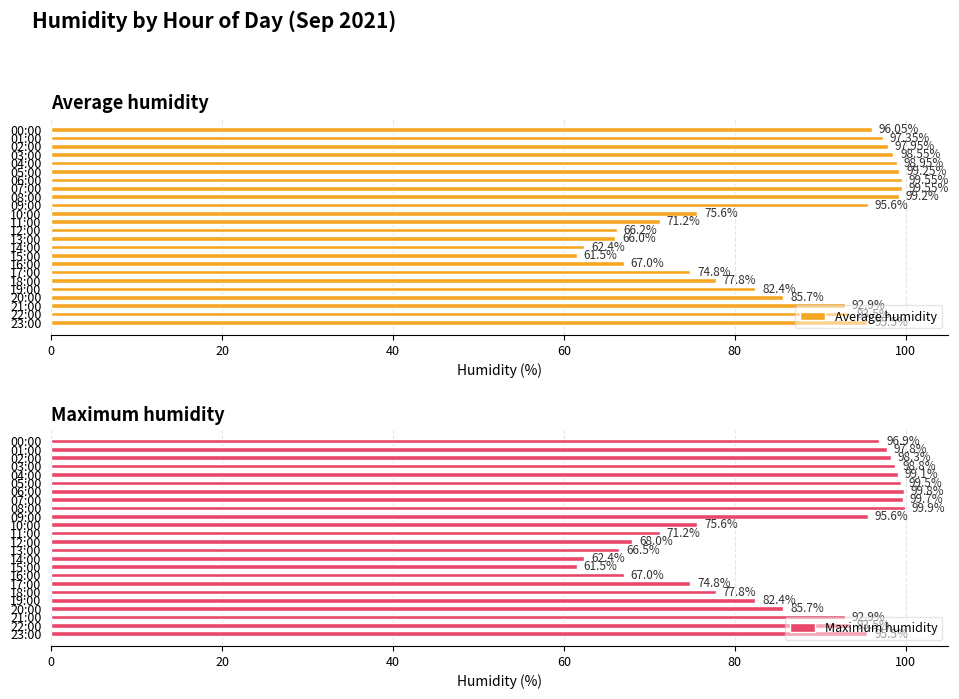

What are all the series names shown in the legend?

Average humidity, Maximum humidity